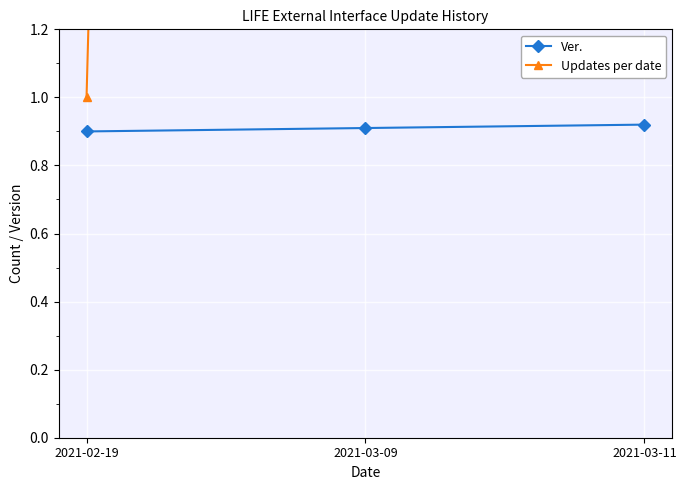

At which category is the sum across all series the highest?

2021-03-09